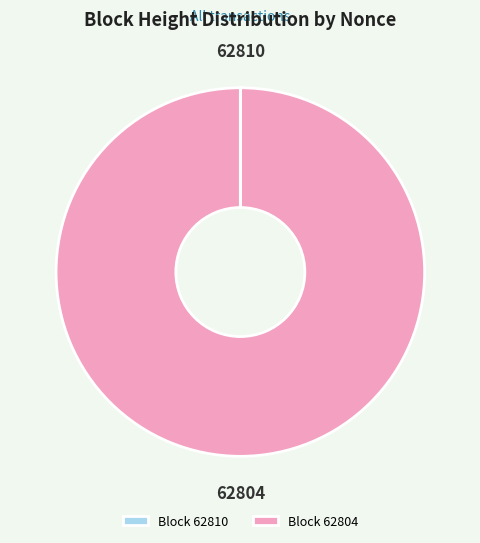

Is there a majority slice in this chart?

Yes